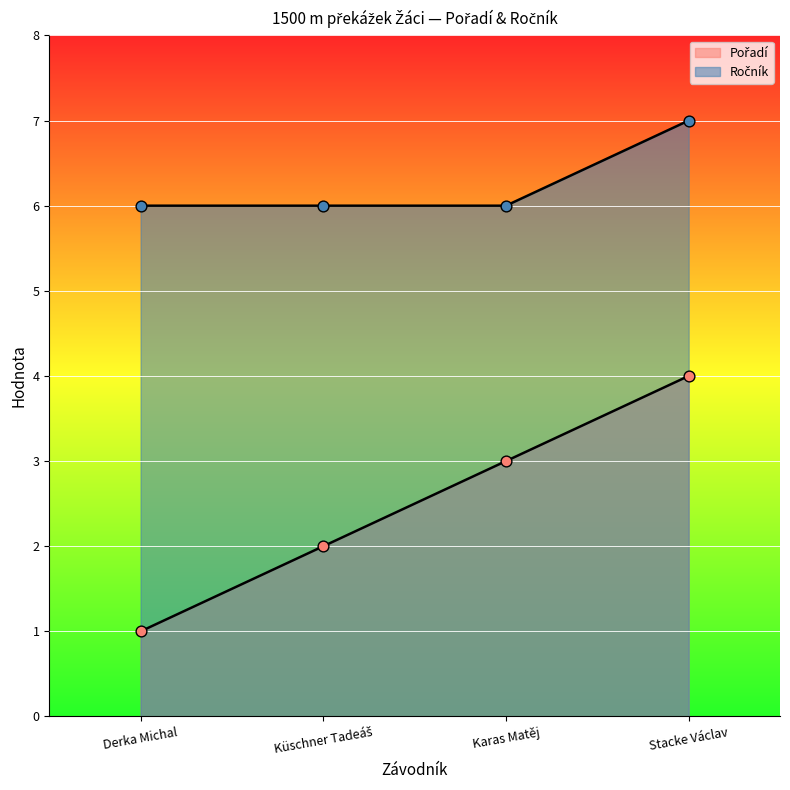

Which series has the largest total across all categories?

Ročník